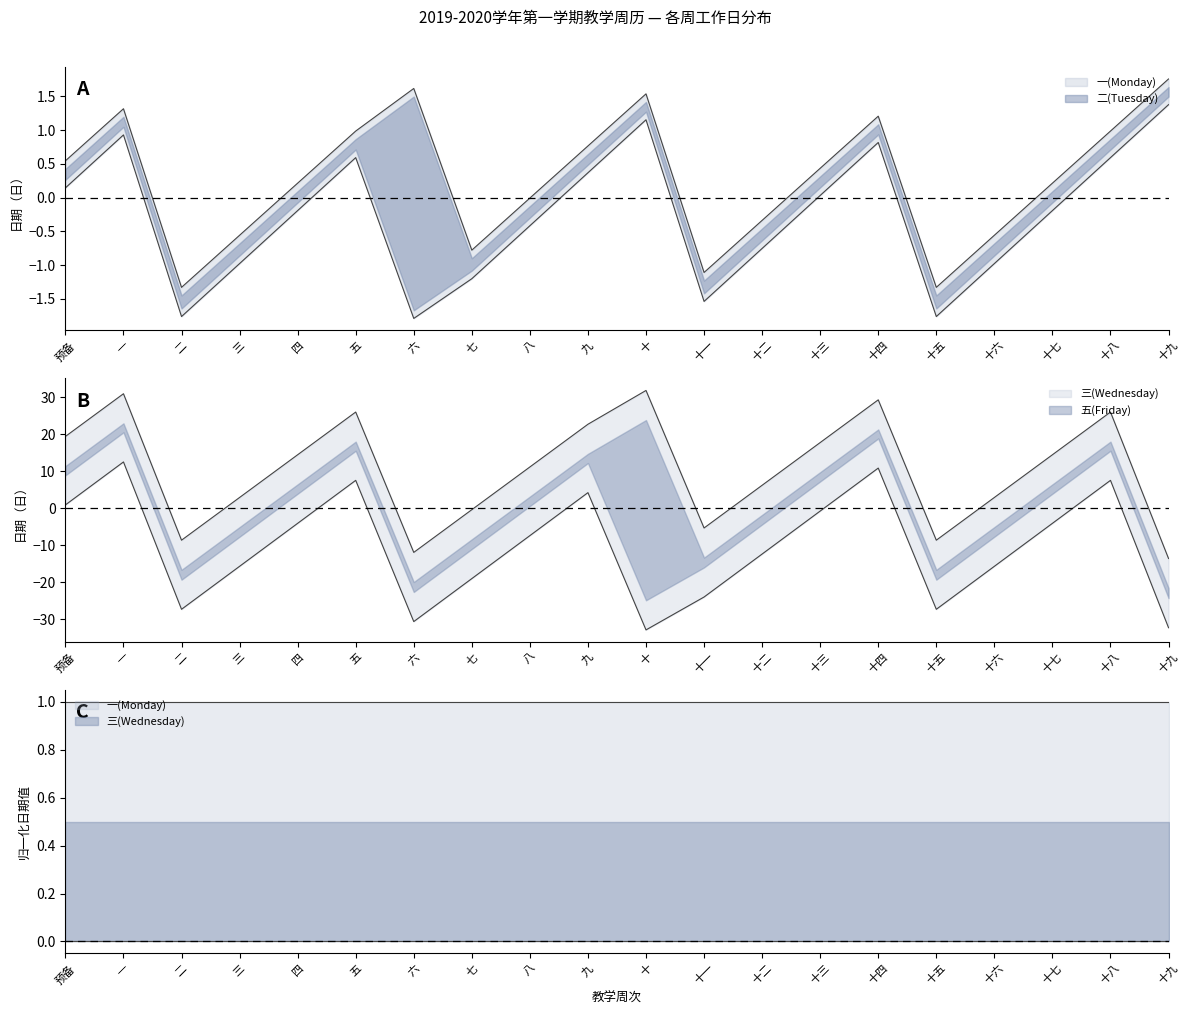

What is the sum of all 五(Friday) values?

-208.7